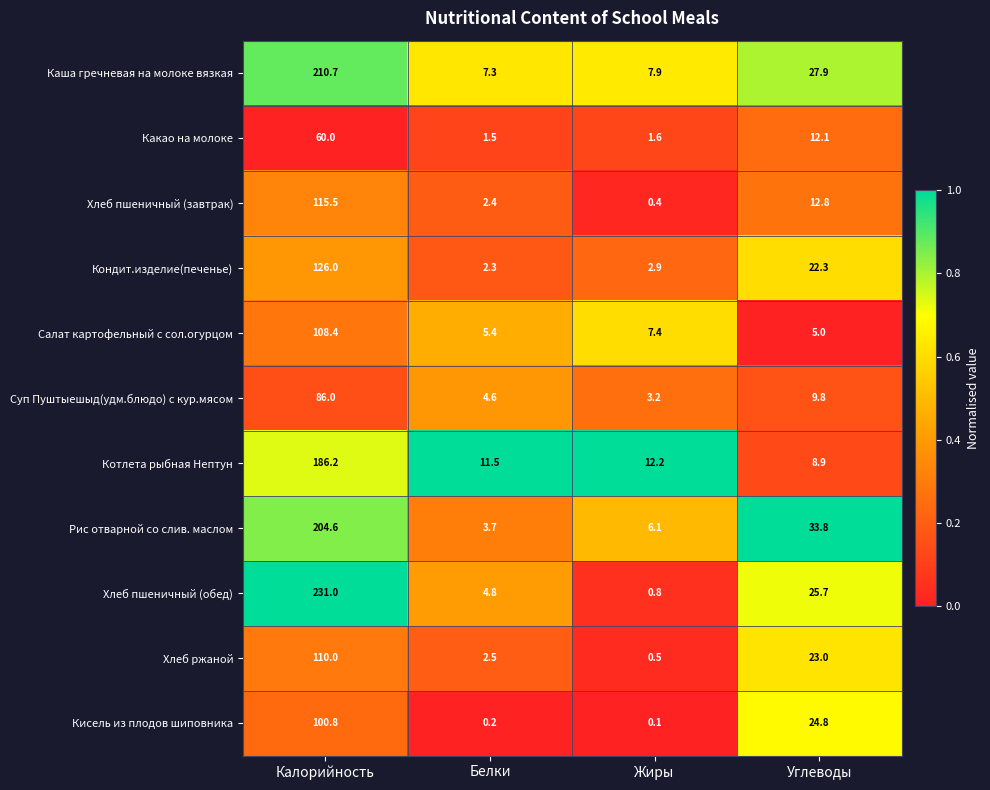

What is the highest value of the Котлета рыбная Нептун series?

186.2